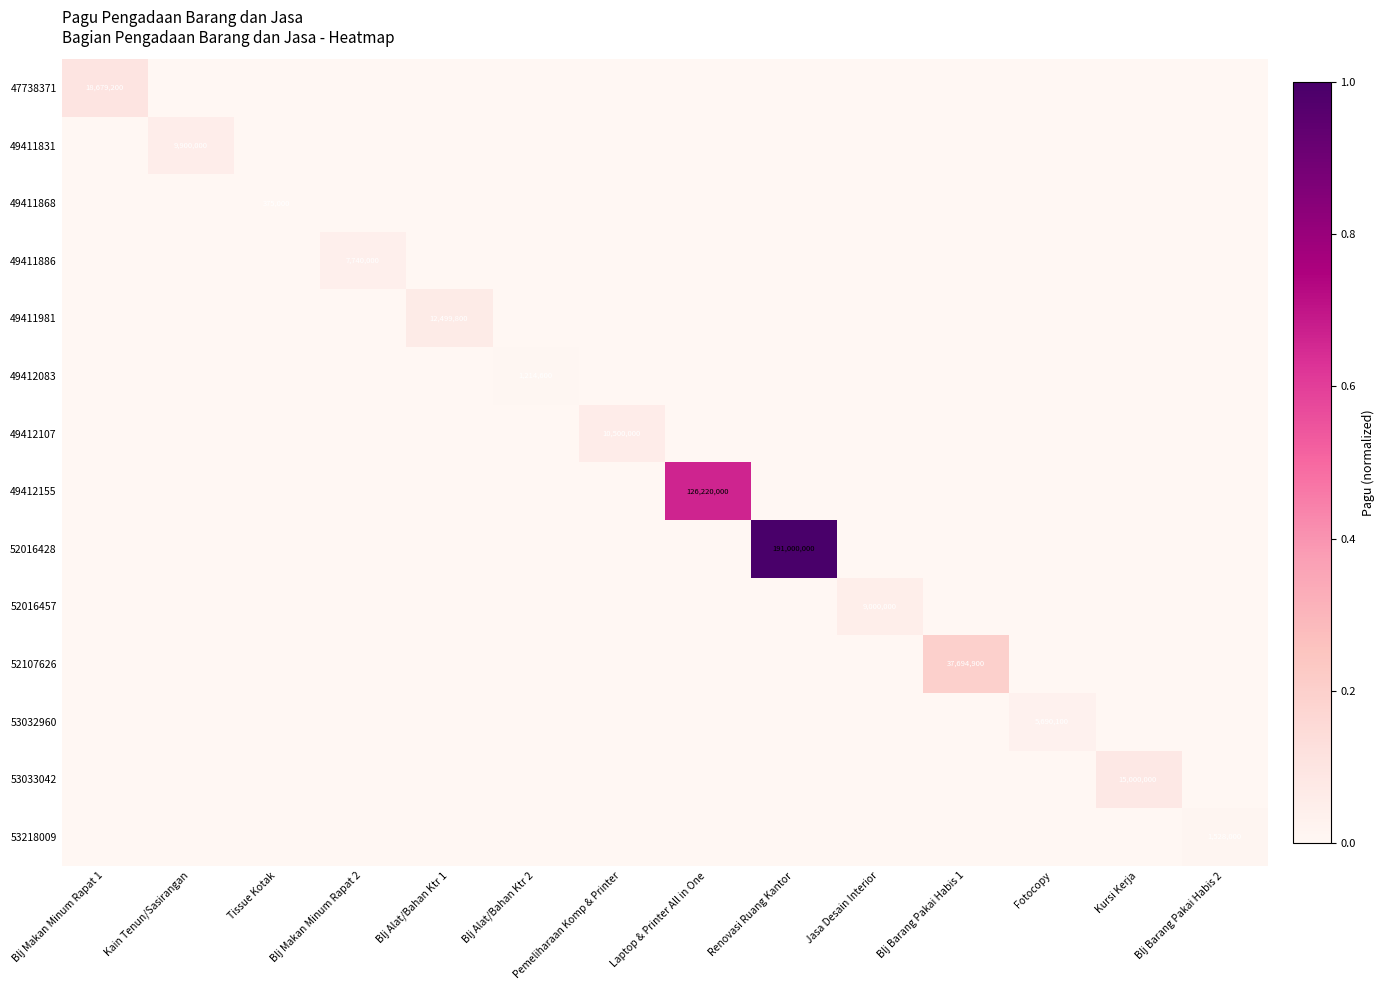

At which category is the sum across all series the highest?

Renovasi Ruang Kantor